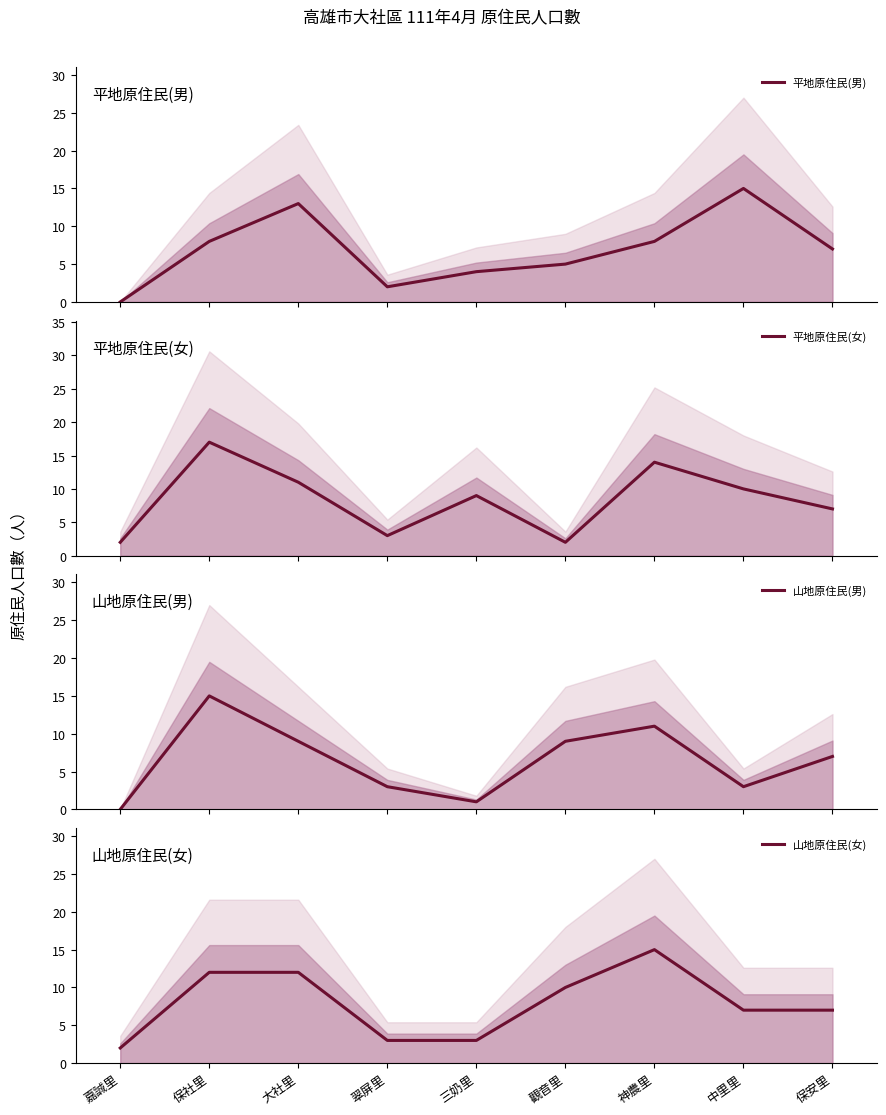

Is it true that 平地原住民(男) equals 1 at 翠屏里?

False